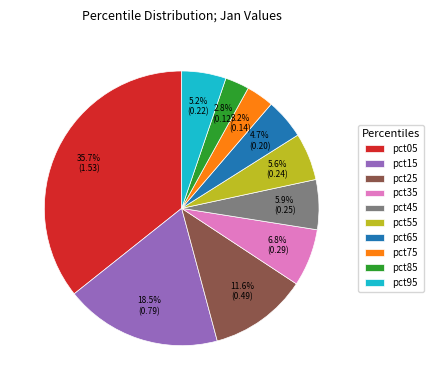

To the nearest percent, what percentage of the pie is pct85?

3%